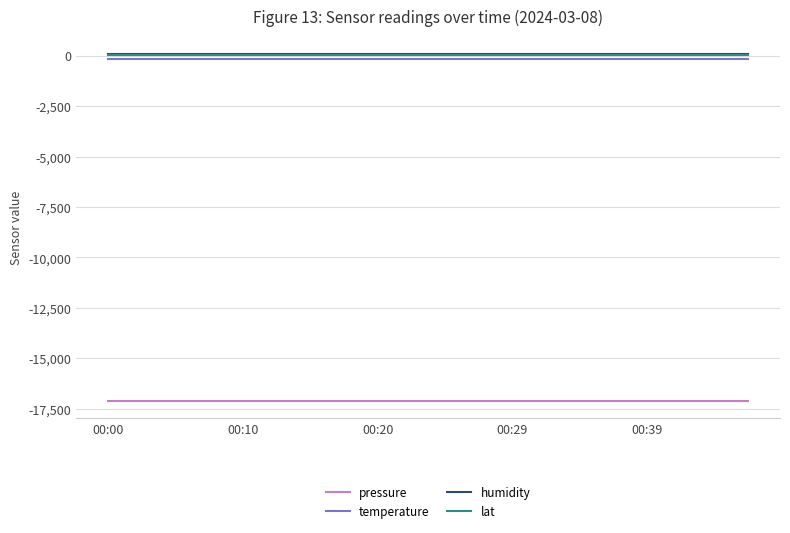

What is the minimum value for pressure?

-17125.5